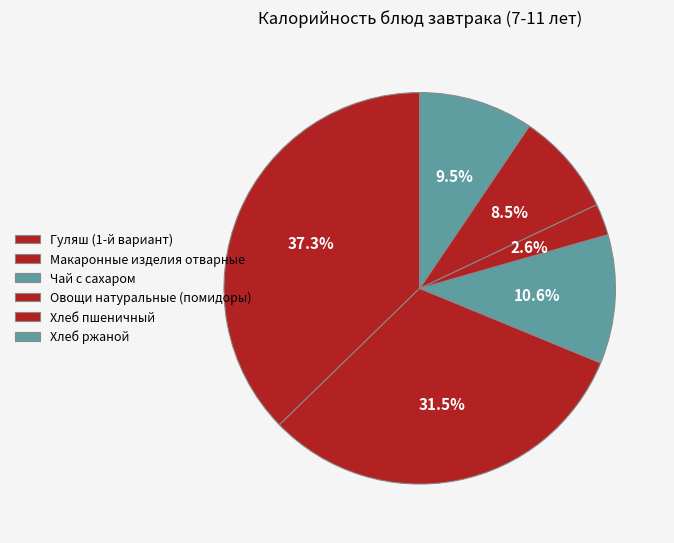

Which has a higher value, Чай с сахаром or Овощи натуральные (помидоры)?

Чай с сахаром